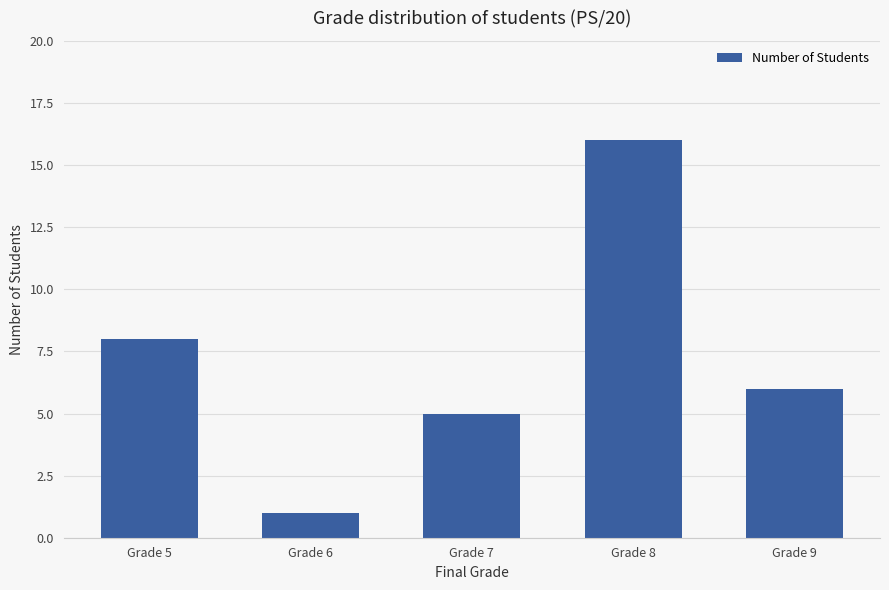

What is the sum of the values at Grade 8 and Grade 5?

24